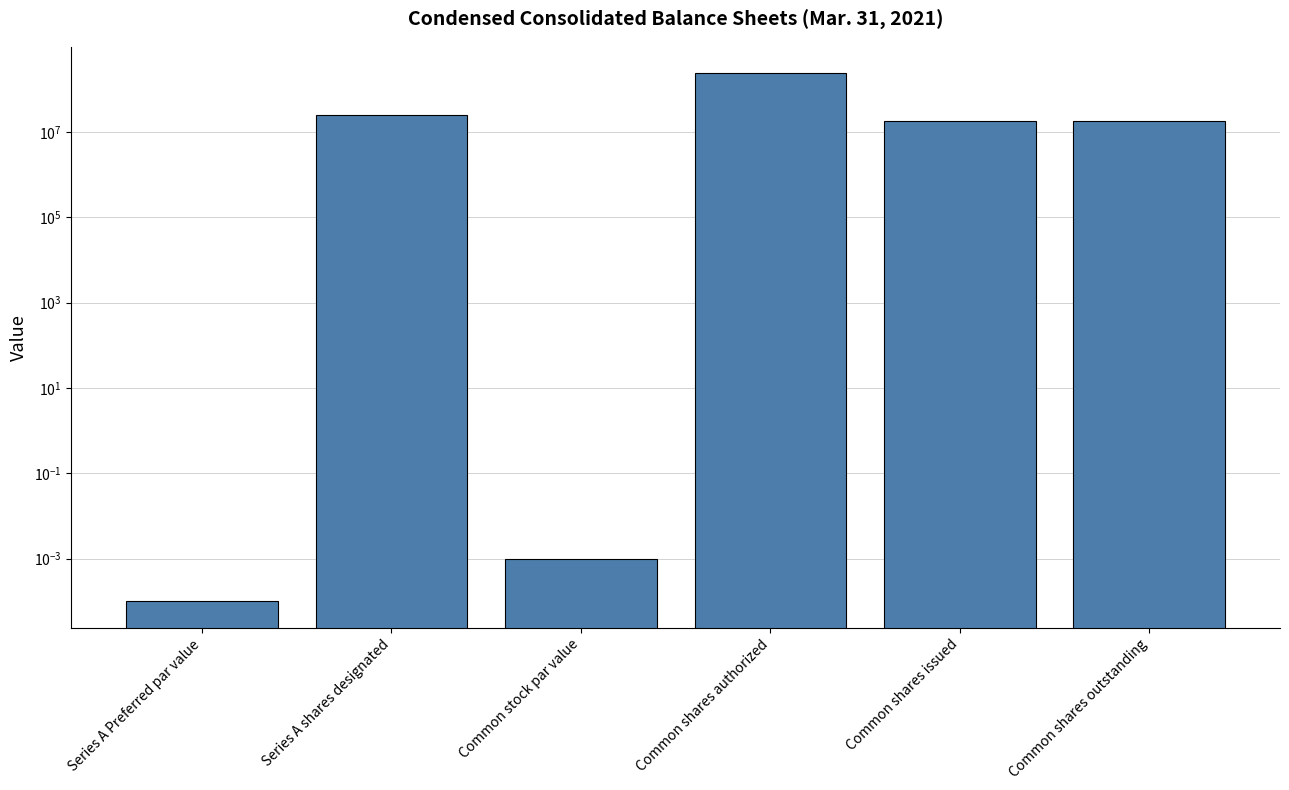

How many distinct data groups are displayed?

1